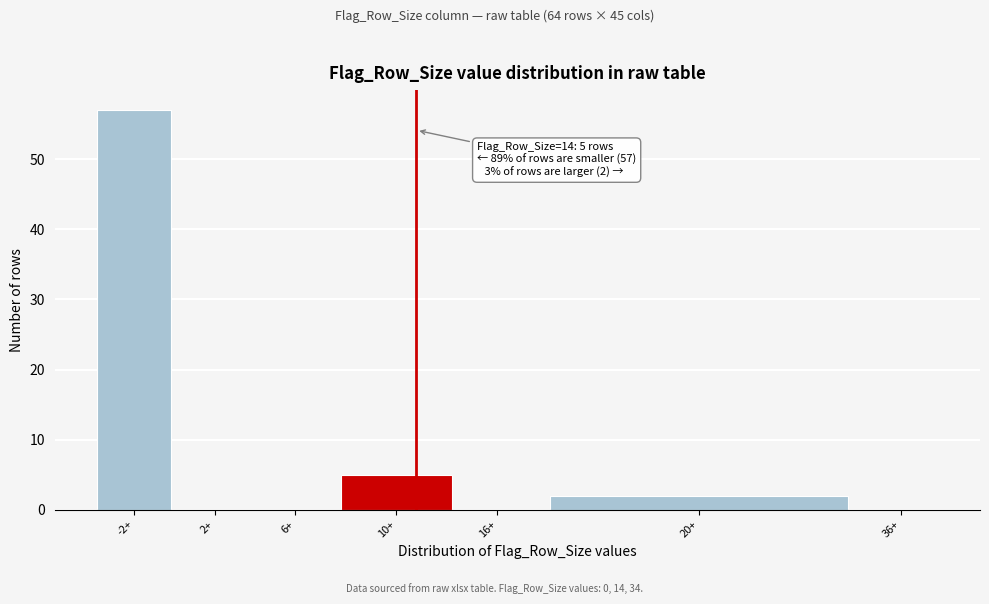

Reading left to right, transcribe all the data shown in this chart.

-2+=57	2+=0	6+=0	10+=5	16+=0	20+=2	36+=0